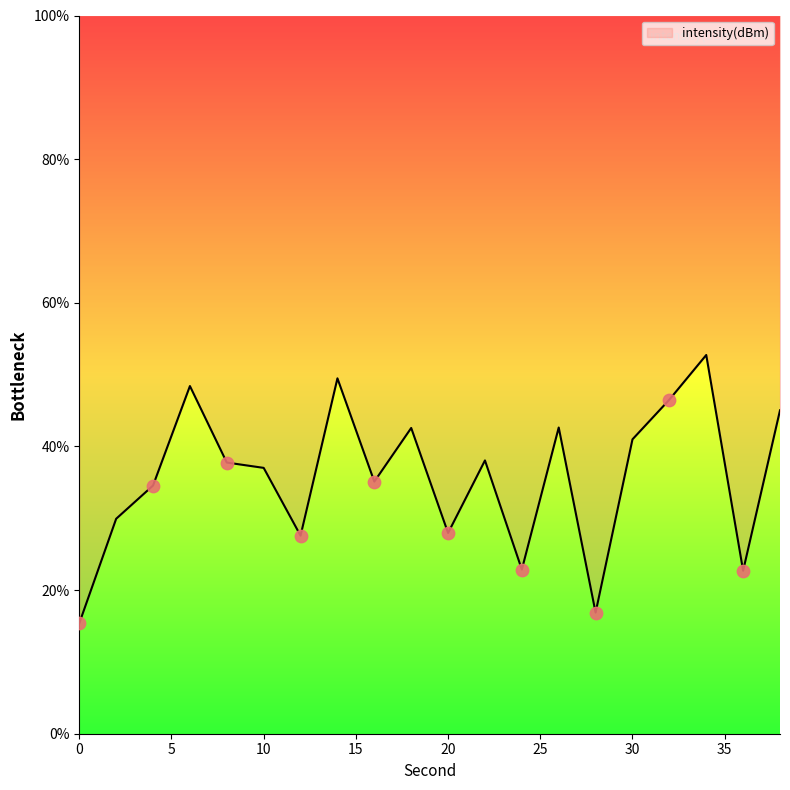

Which has a higher value, 16 or 6?

6